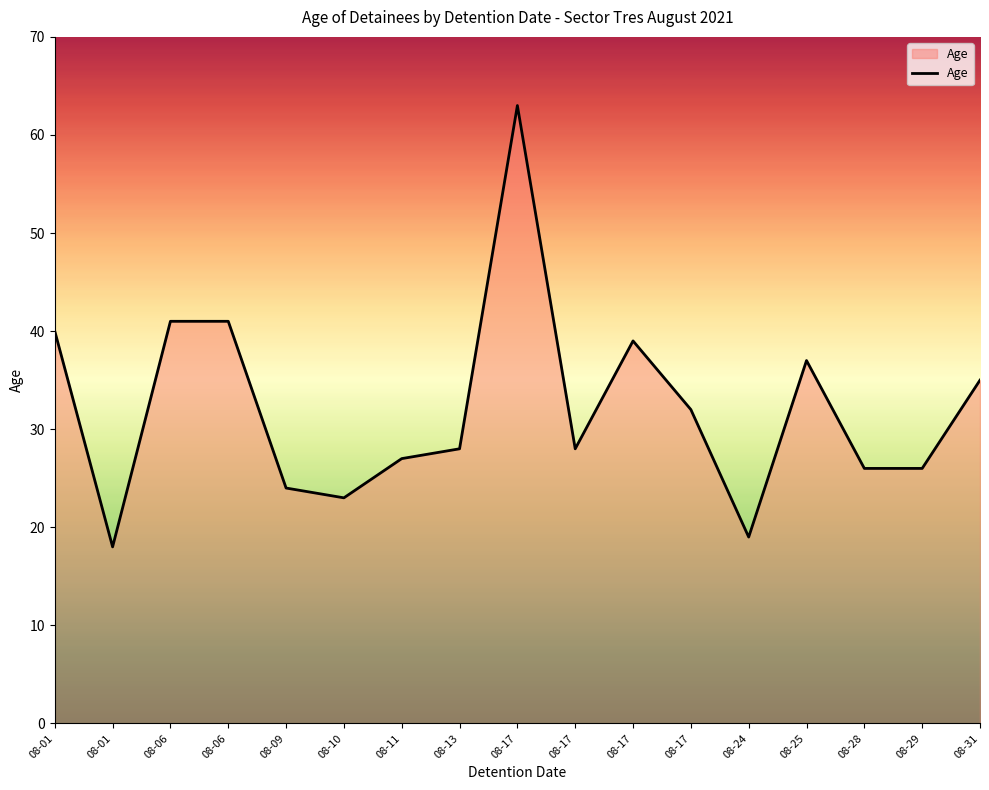

Does the chart have visible grid lines?

No